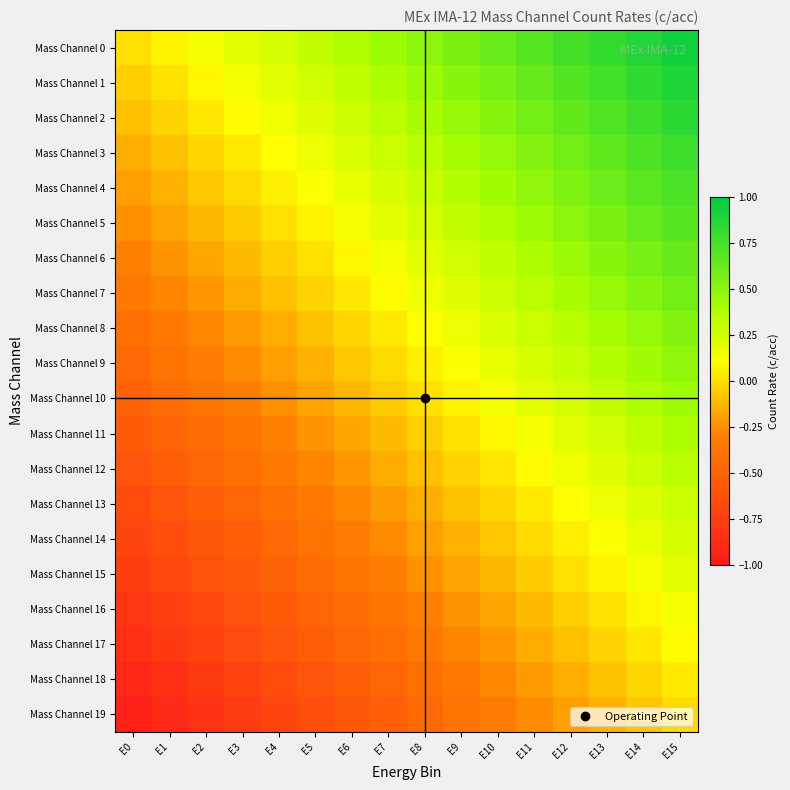

Between E13 and E15, which series saw the biggest shift?

Mass Channel 0